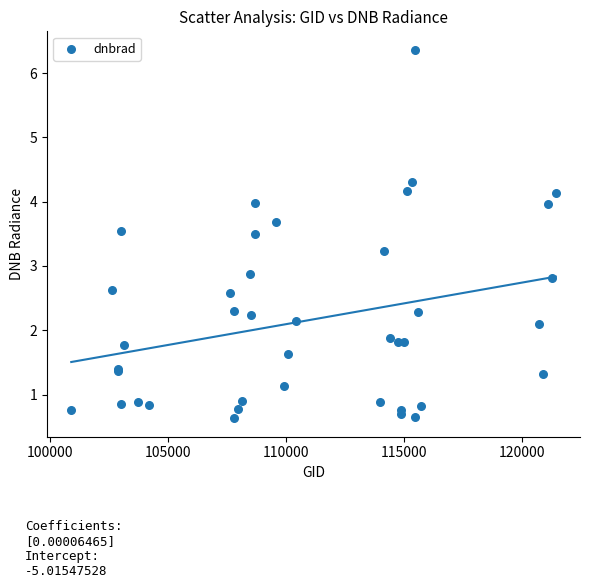

What Y value in the scatter plot is closest to 3?

2.9